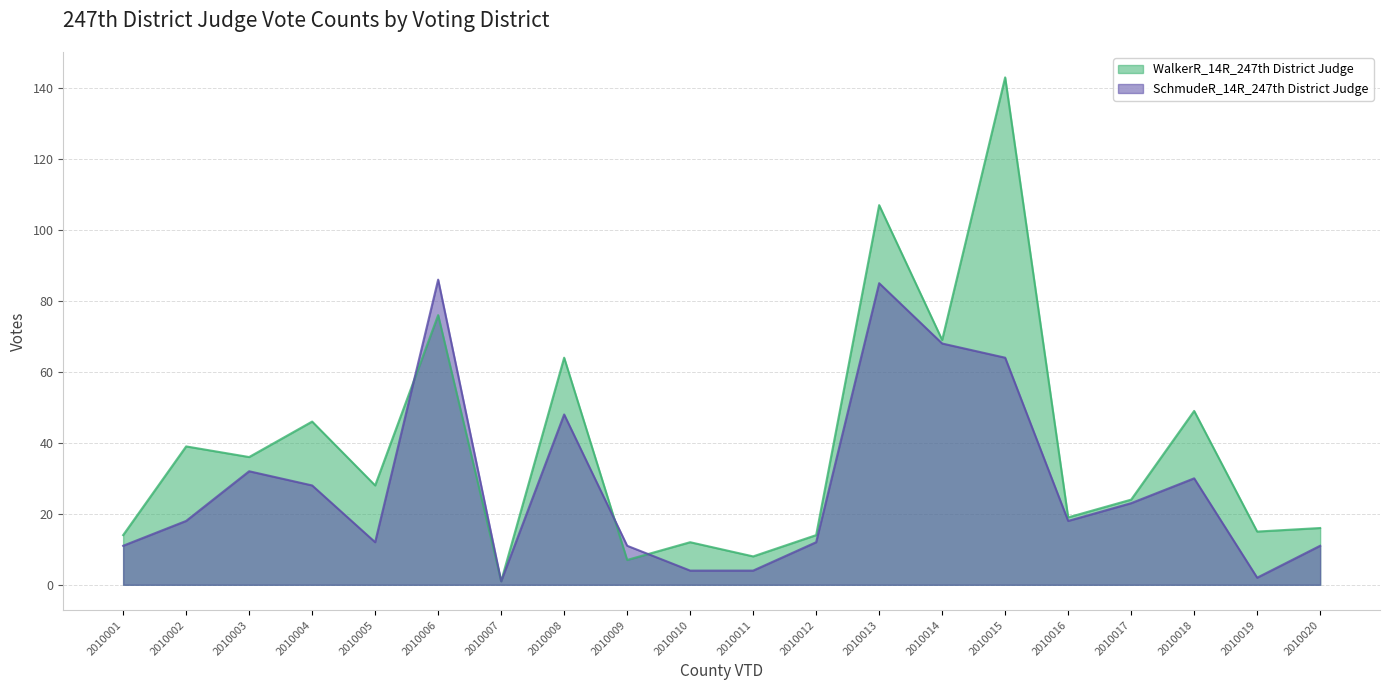

List the series in order of their overall mean, highest first.

WalkerR_14R_247th District Judge, SchmudeR_14R_247th District Judge